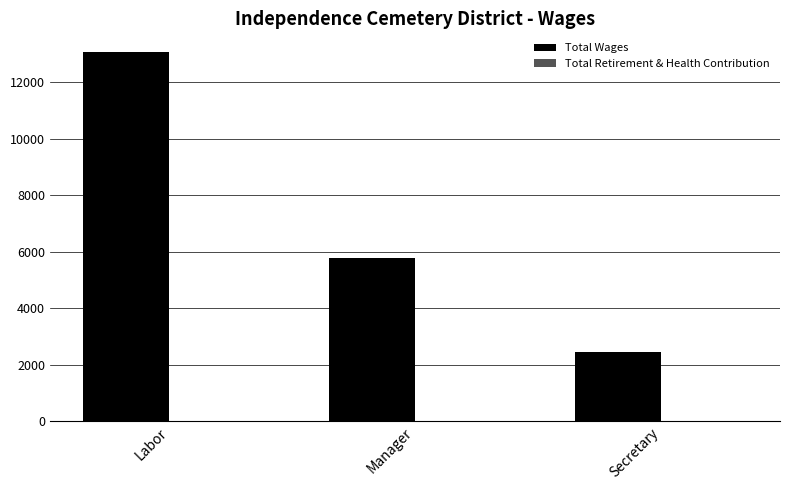

How many bars are there in total?

3